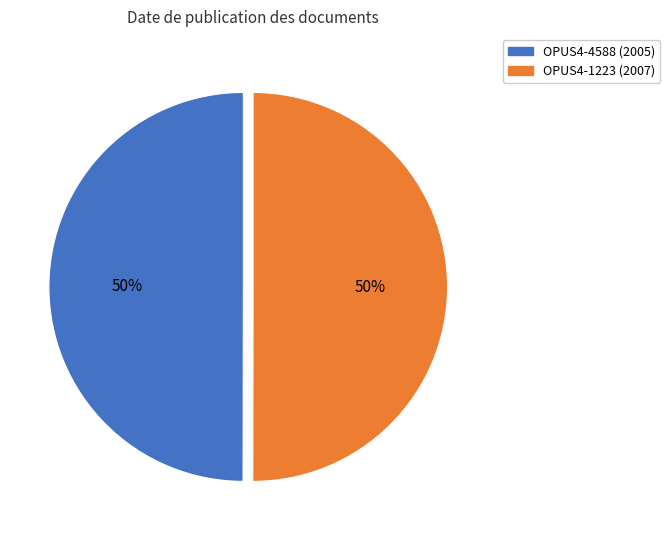

Combined, do OPUS4-4588 (2005) and OPUS4-1223 (2007) account for over 50%?

Yes